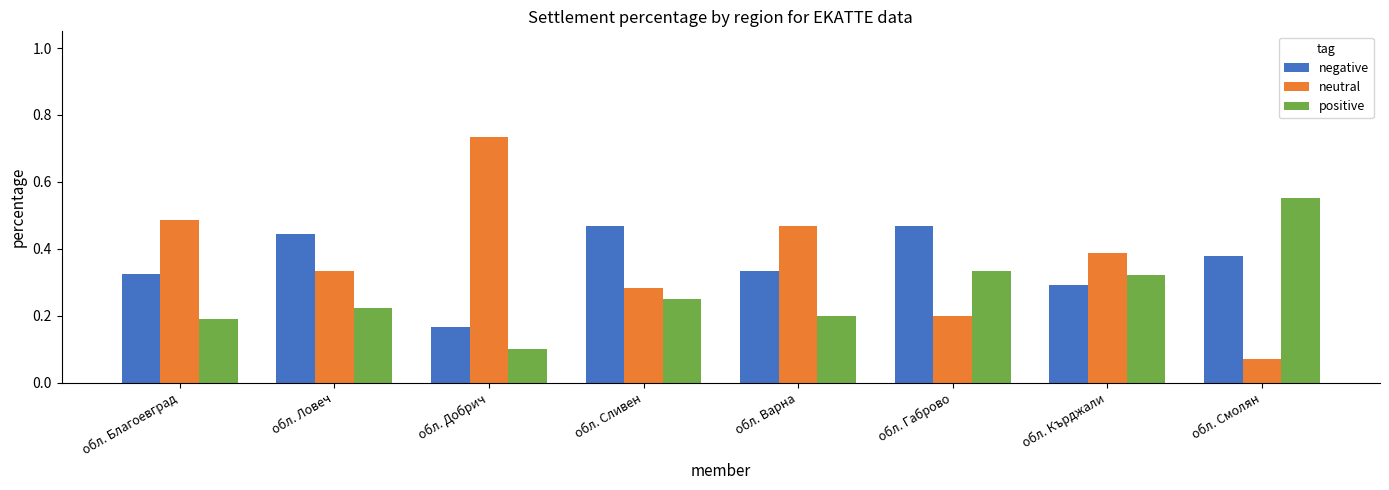

Which series has the largest range (max minus min)?

neutral